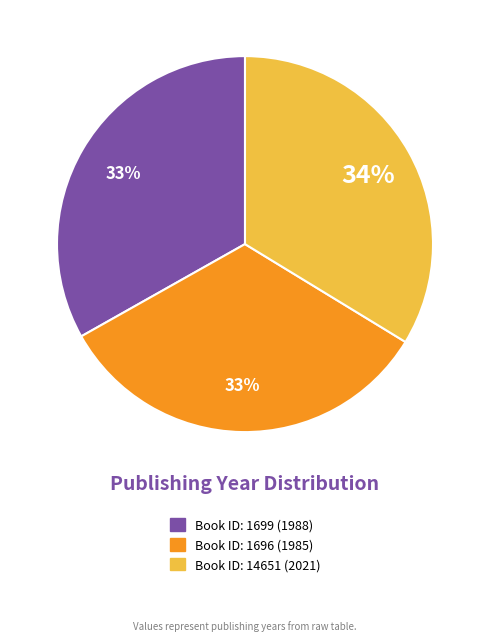

To the nearest percent, what is the difference between the largest and smallest slice percentages?

1%